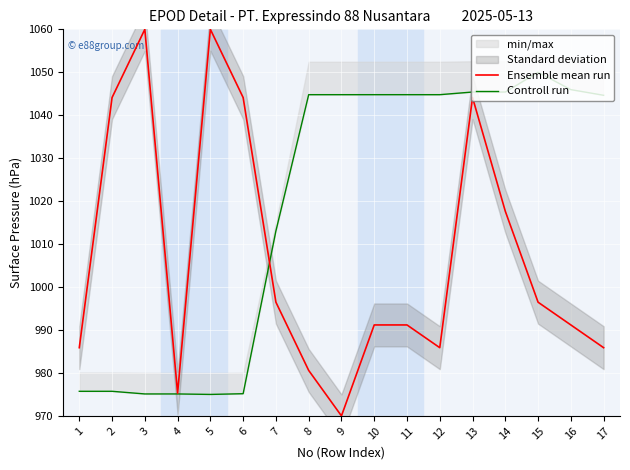

Between 16 and 5, which is larger?

5